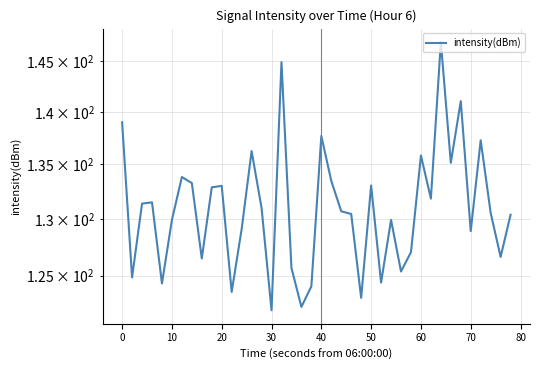

How many distinct data groups are displayed?

1